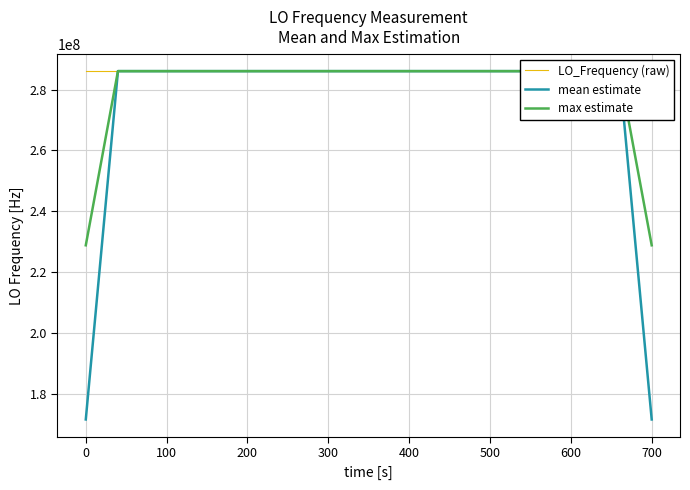

Which series has the widest spread of values?

mean estimate